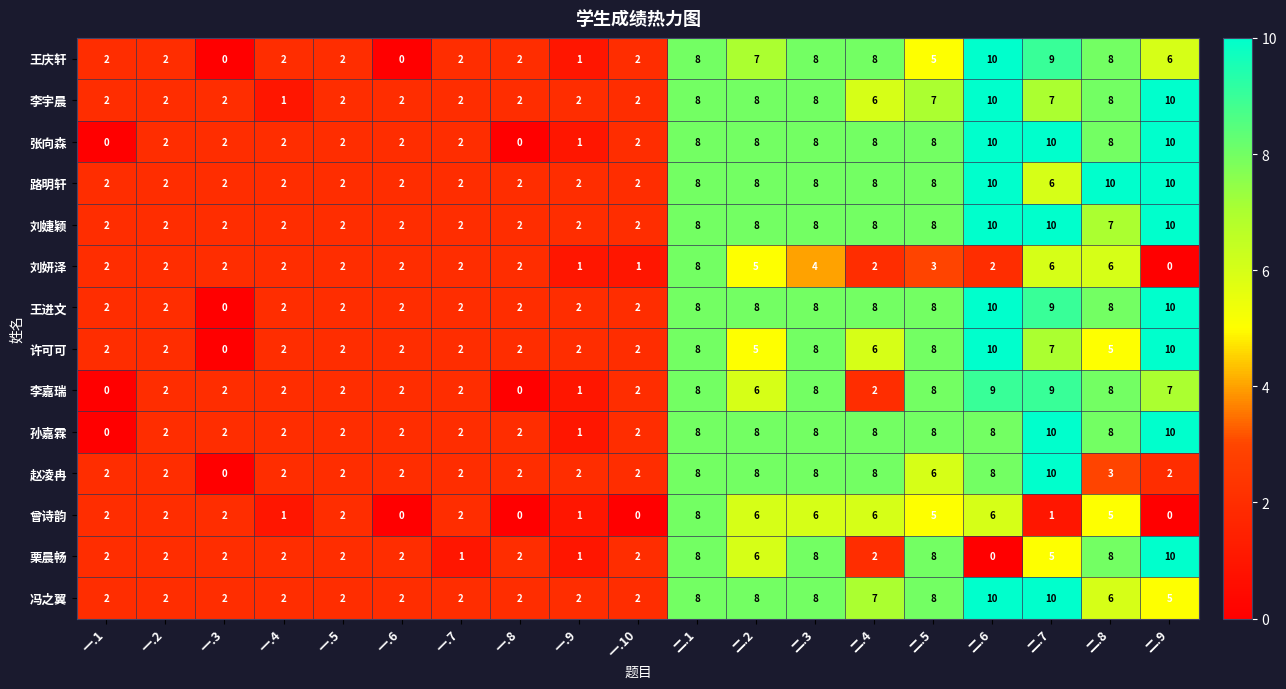

True or false: 李嘉瑞 has a value of 2 at 一.6.

True